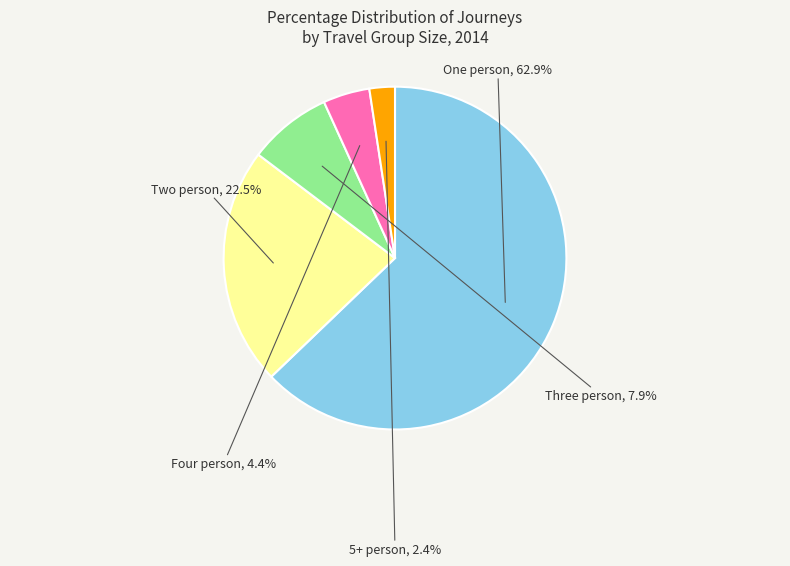

Approximately how many times larger is the value at 5+ person compared to Three person?

0.3